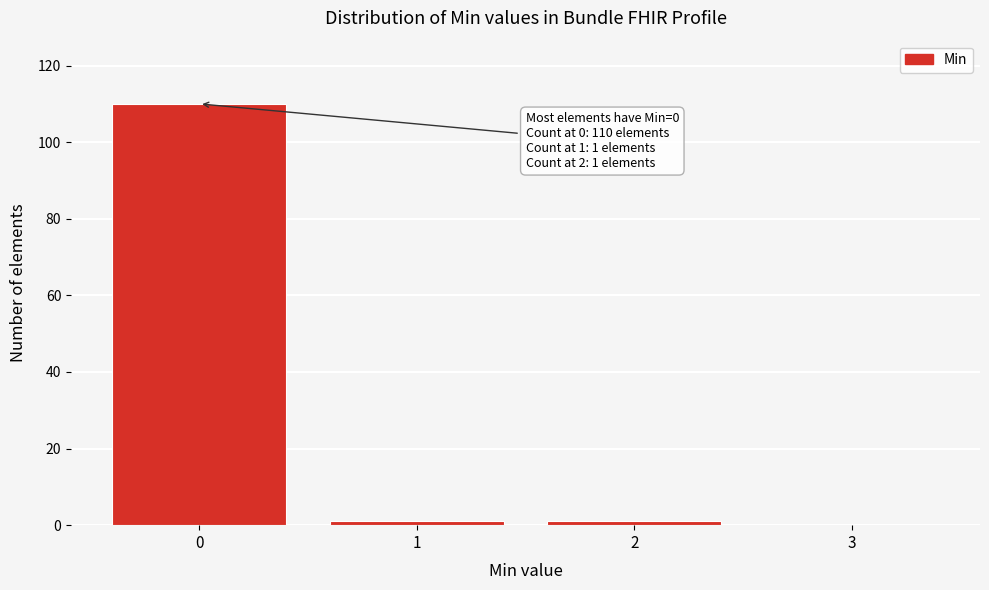

Reading right to left, what are all the values shown in this chart?

3=0	2=1	1=1	0=110